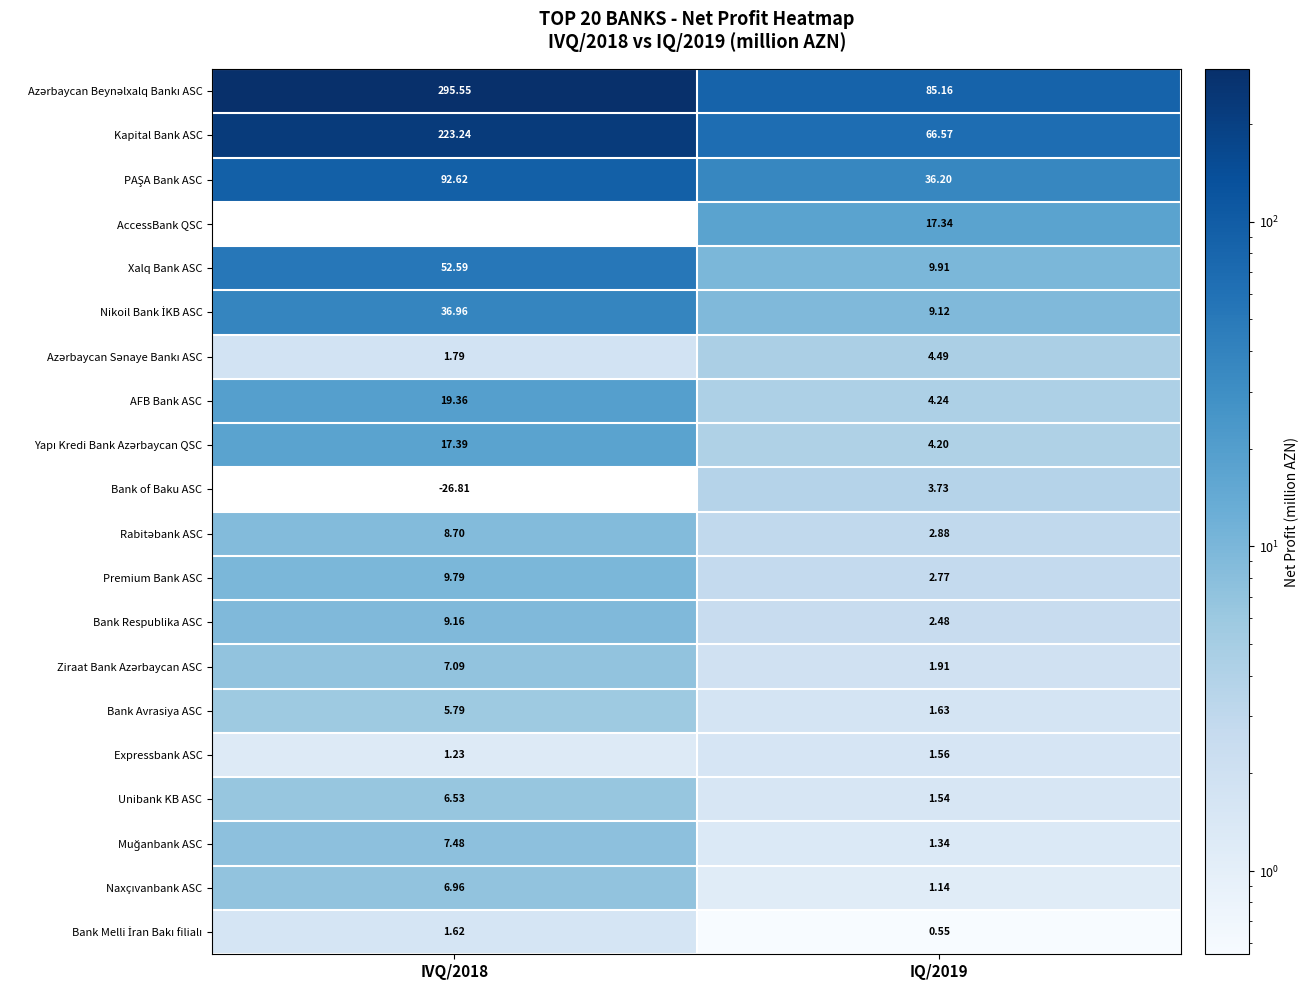

At IQ/2019, list the series in order from smallest to largest.

Bank Melli İran Bakı filialı, Naxçıvanbank ASC, Muğanbank ASC, Unibank KB ASC, Expressbank ASC, Bank Avrasiya ASC, Ziraat Bank Azərbaycan ASC, Bank Respublika ASC, Premium Bank ASC, Rabitəbank ASC, Bank of Baku ASC, Yapı Kredi Bank Azərbaycan QSC, AFB Bank ASC, Azərbaycan Sənaye Bankı ASC, Nikoil Bank İKB ASC, Xalq Bank ASC, AccessBank QSC, PAŞA Bank ASC, Kapital Bank ASC, Azərbaycan Beynəlxalq Bankı ASC